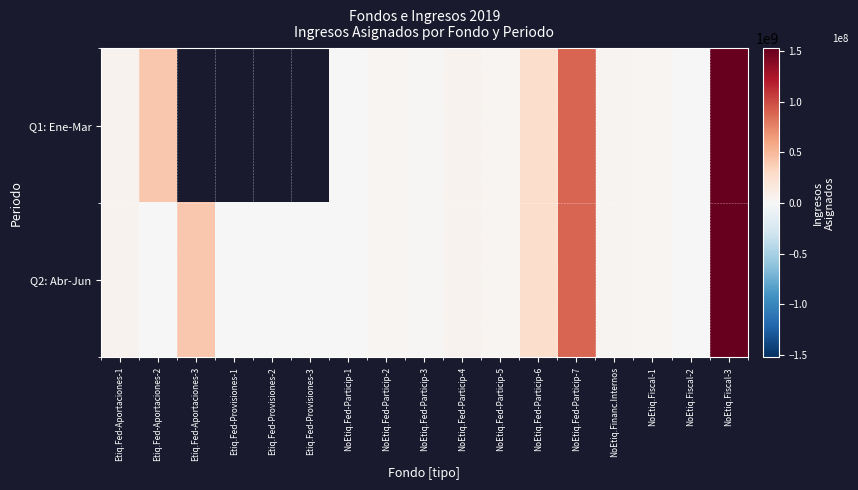

Rank the series by their average value, from lowest to highest.

Q1: Ene-Mar, Q2: Abr-Jun